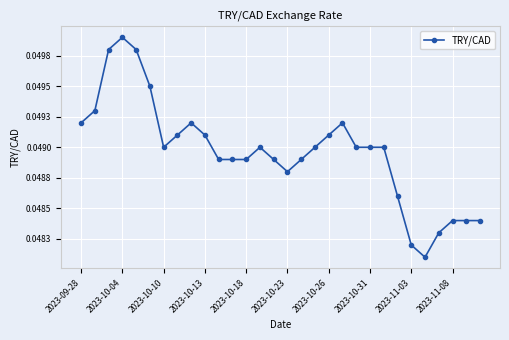

Is this an area chart (filled region under the line)?

No